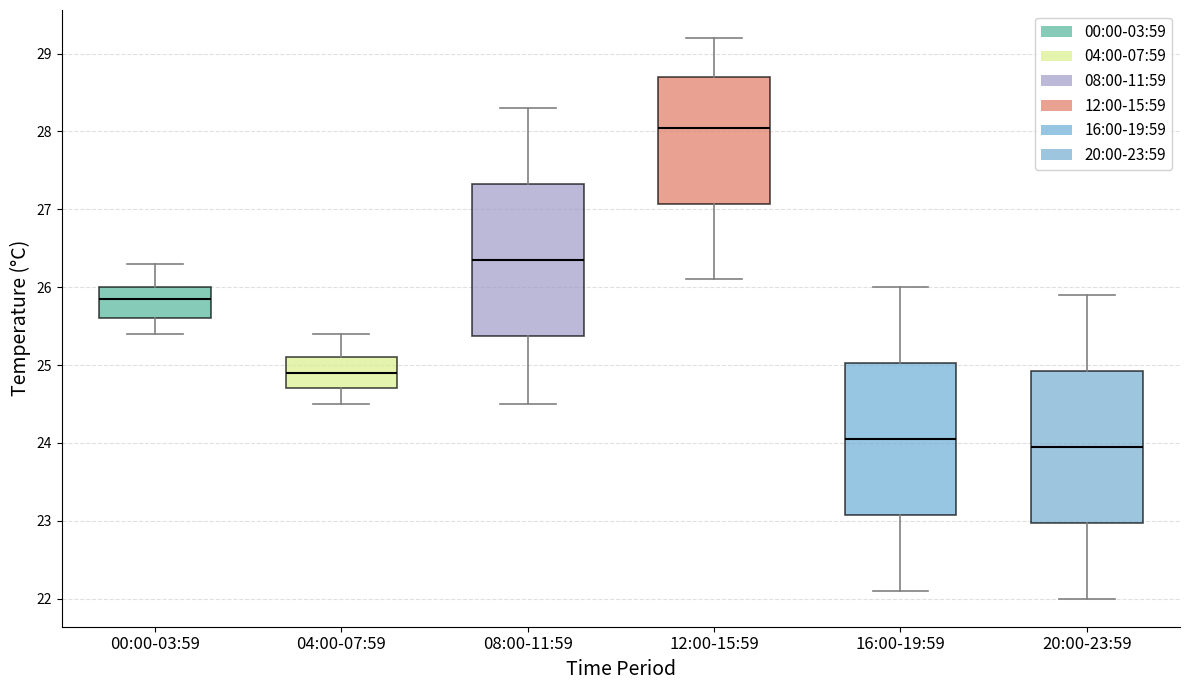

Reading left to right, read every box against the y-axis: the position of its median line, the range the box covers, and the ends of its whiskers. The values are not printed on the chart, so give them approximately, as read against the axis.

00:00-03:59: median 25.9, box 25.6 to 26.0, whiskers 25.4 to 26.3
04:00-07:59: median 24.9, box 24.7 to 25.1, whiskers 24.5 to 25.4
08:00-11:59: median 26.4, box 25.4 to 27.3, whiskers 24.5 to 28.3
12:00-15:59: median 28.1, box 27.1 to 28.7, whiskers 26.1 to 29.2
16:00-19:59: median 24.1, box 23.1 to 25.0, whiskers 22.1 to 26.0
20:00-23:59: median 24.0, box 23.0 to 24.9, whiskers 22.0 to 25.9